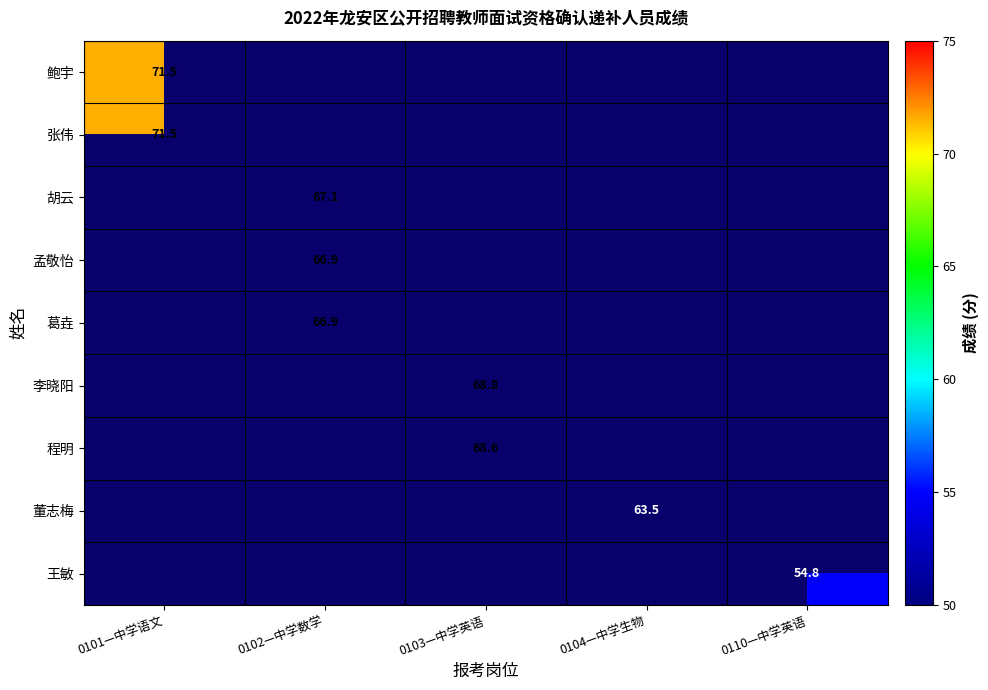

Is it true that 胡云 equals 41.1 at 0102—中学数学?

False